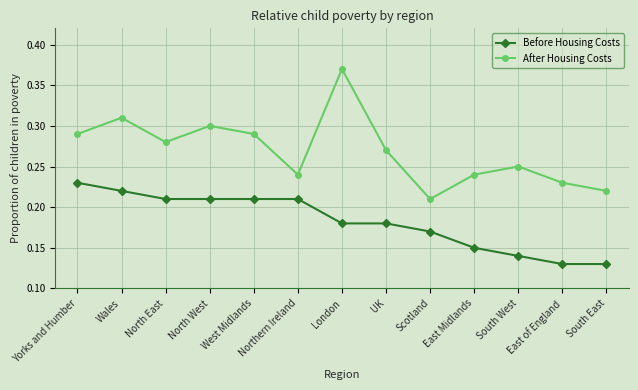

How many data points does each series have?

13